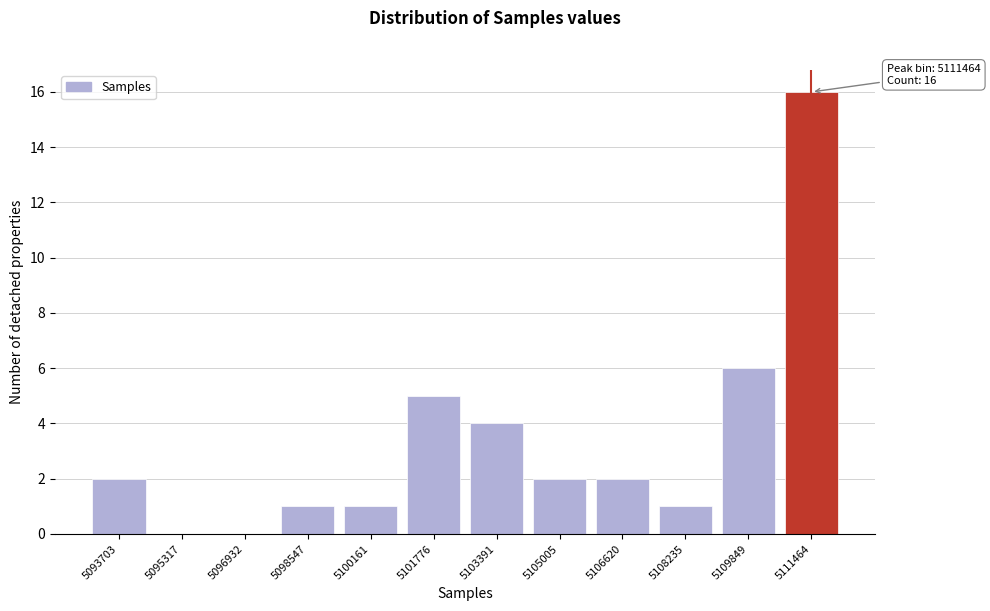

Reading left to right, what are all the values shown in this chart?

5093703=2	5095317=0	5096932=0	5098547=1	5100161=1	5101776=5	5103391=4	5105005=2	5106620=2	5108235=1	5109849=6	5111464=16